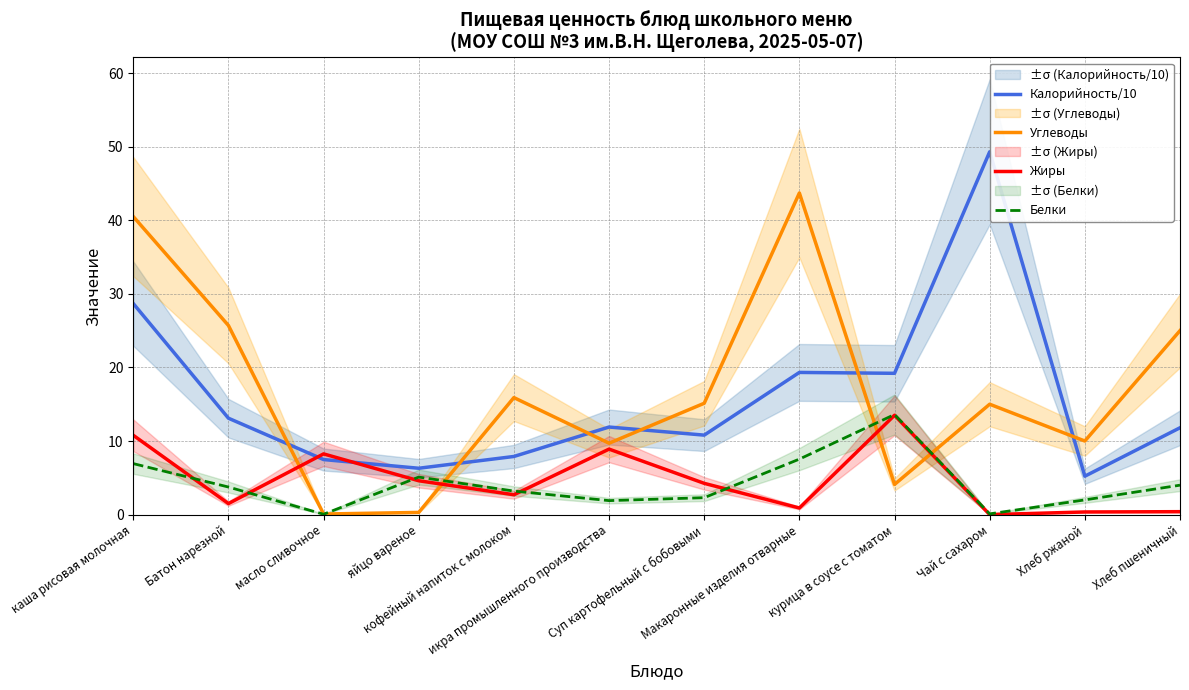

Does the chart have visible grid lines?

Yes